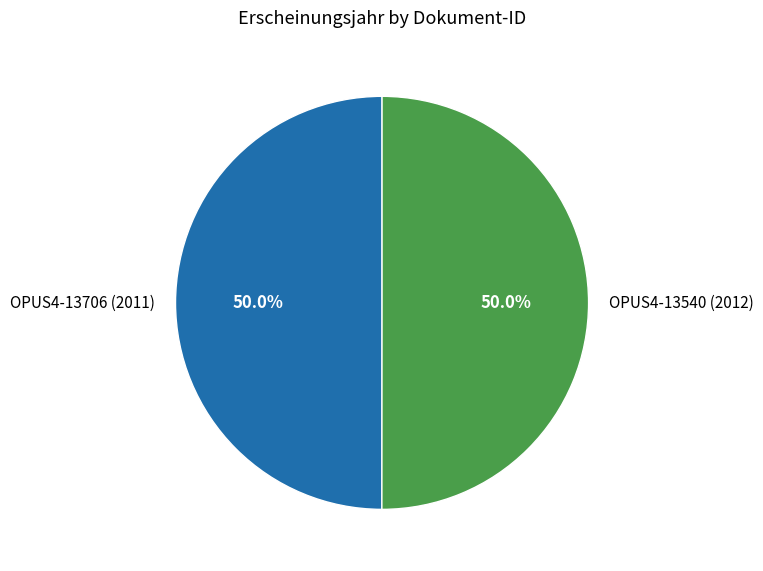

Combined, what portion of the pie is OPUS4-13706 (2011) and OPUS4-13540 (2012)?

100.0%